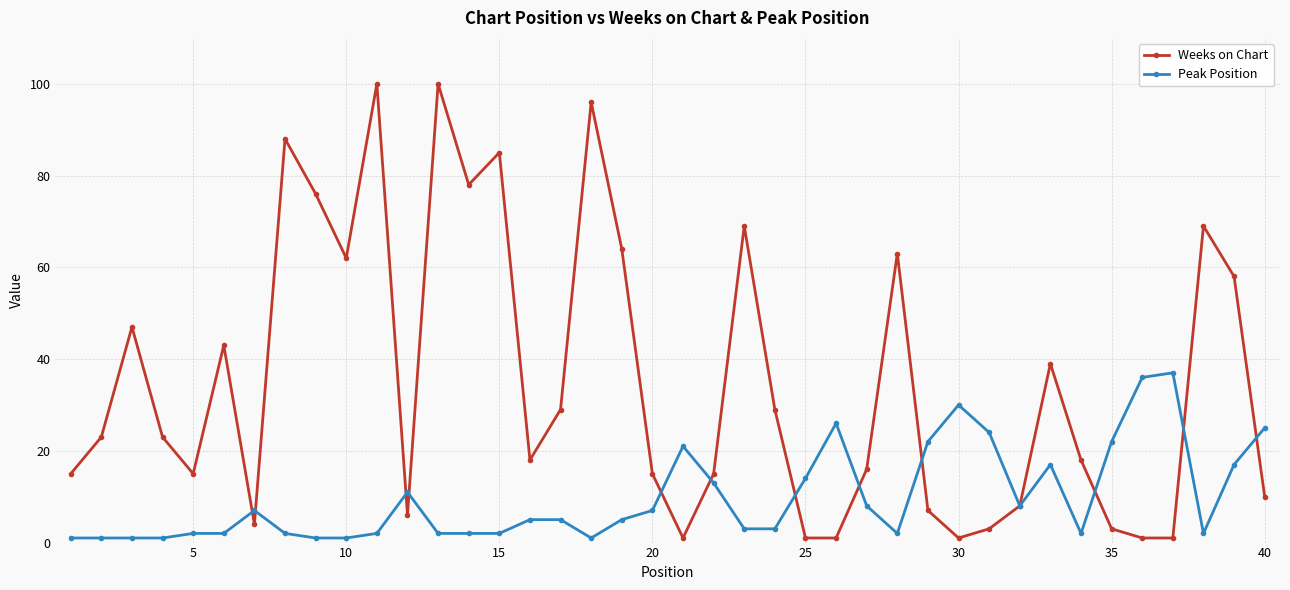

How many lines are shown in the chart?

2